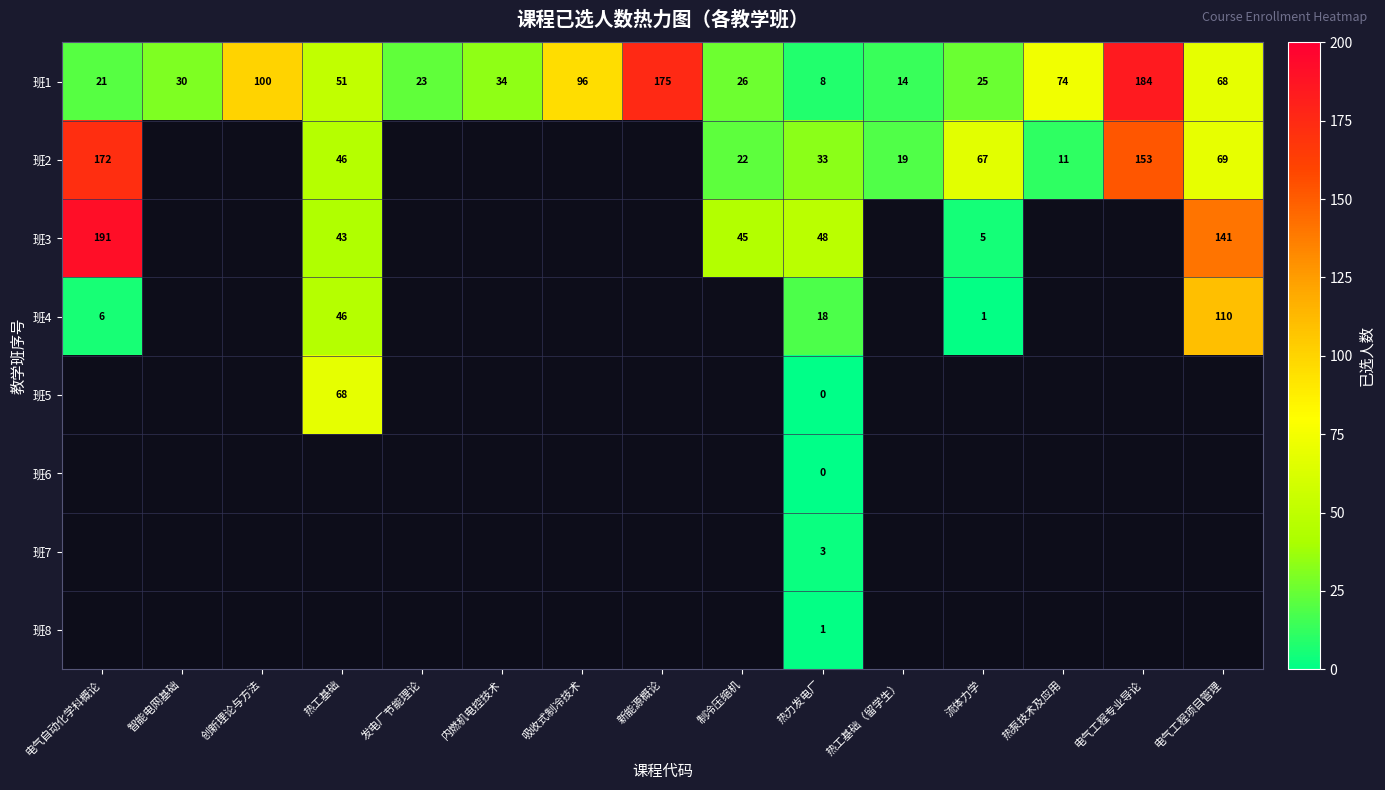

True or false: 班2 has a value of 92 at 电气工程专业导论.

False